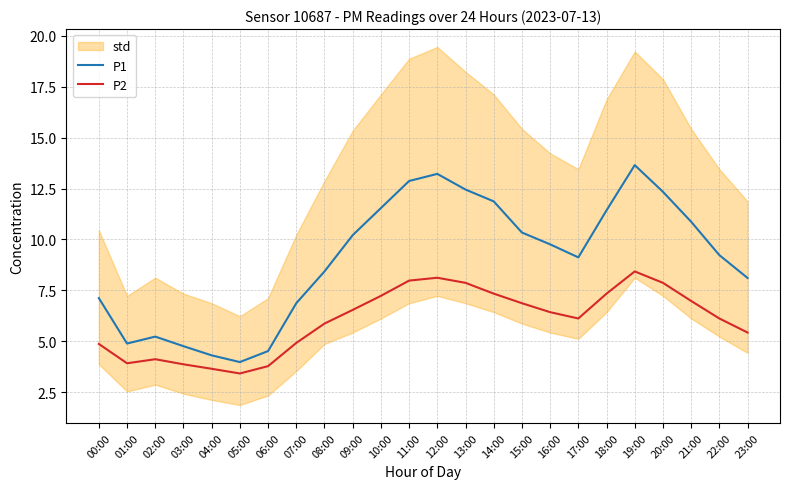

How many data points in P1 are above 9?

14